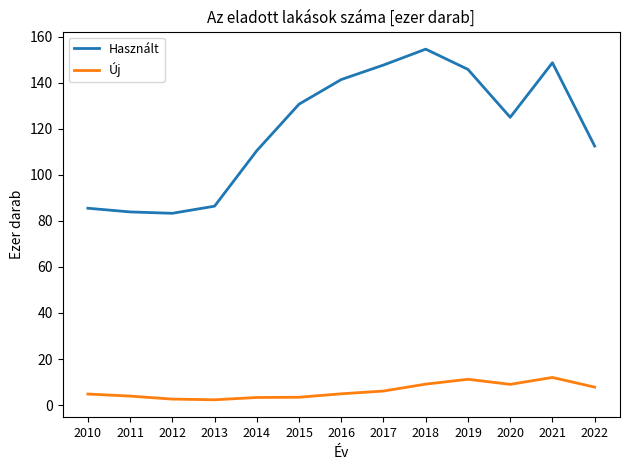

True or false: Használt and Új cross at least once.

False